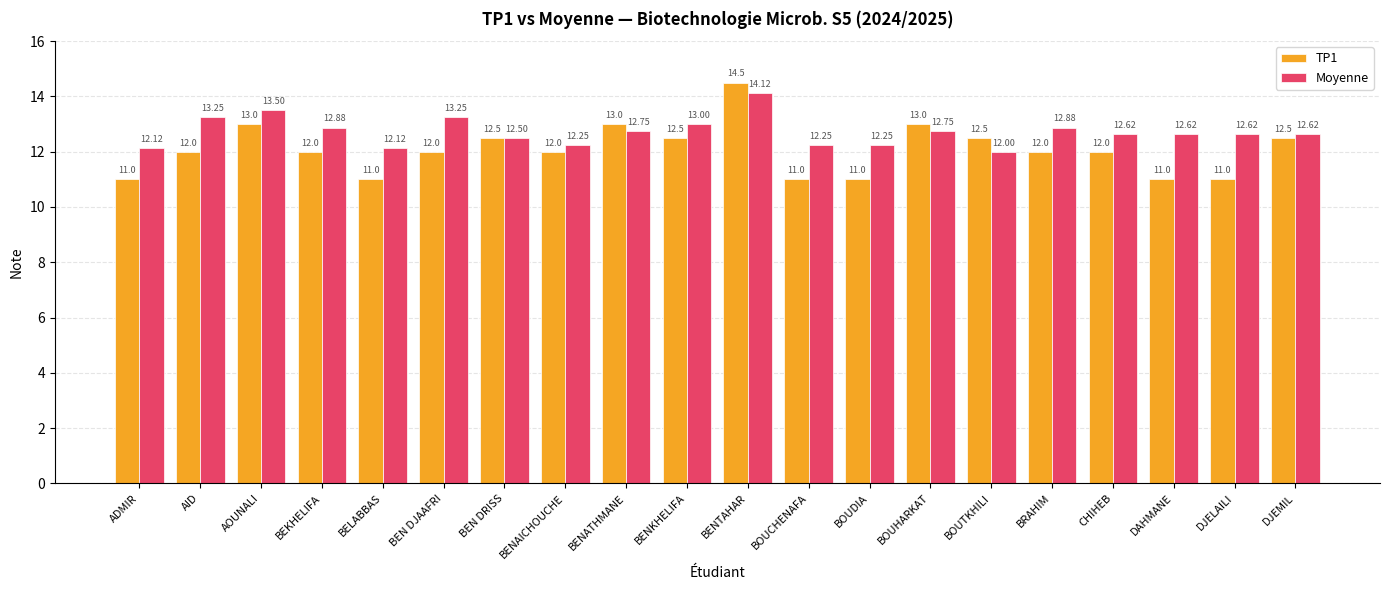

List the series in order of their peak value, highest first.

TP1, Moyenne